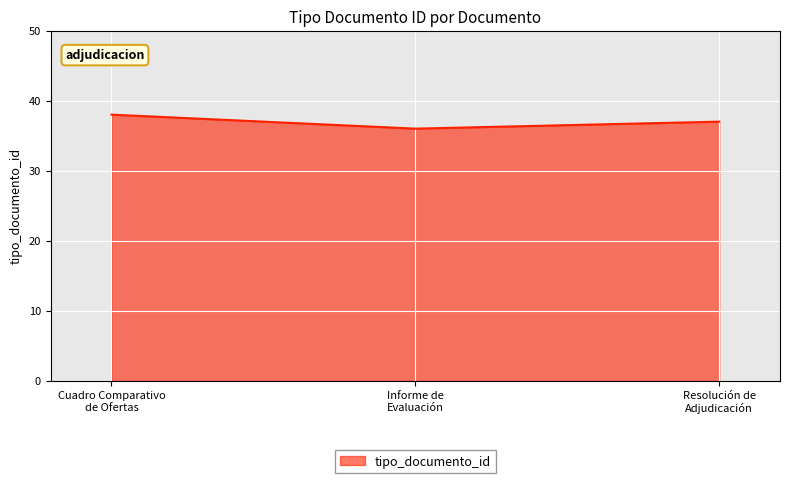

How many values are below 37?

1